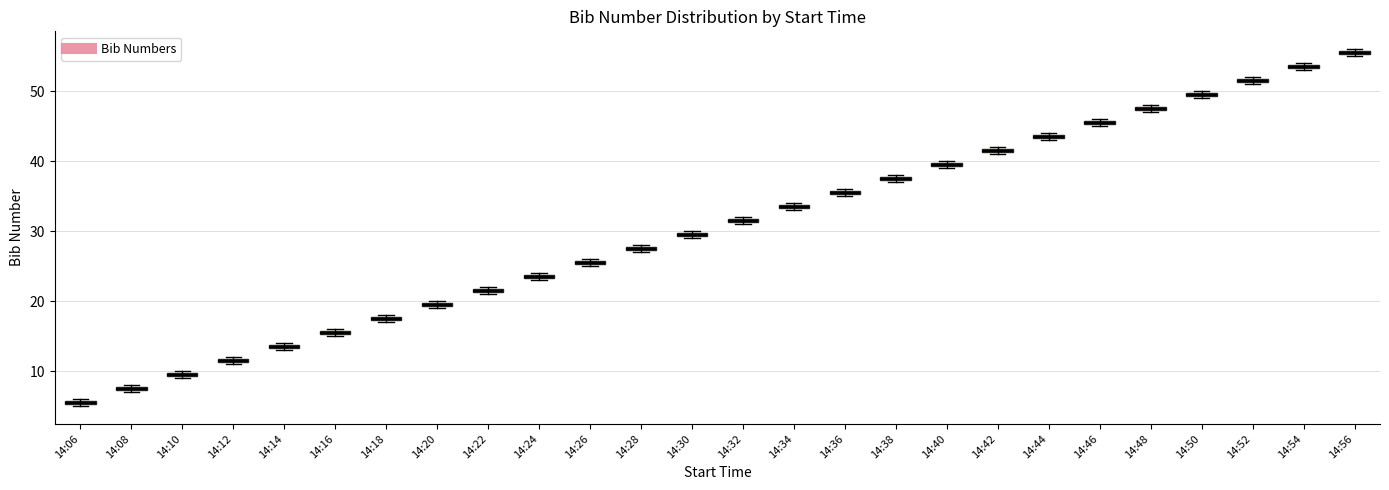

Where is the upper edge of the box for 14:34 on the y-axis? The values are not printed on the chart, so give them approximately, as read against the axis.

34